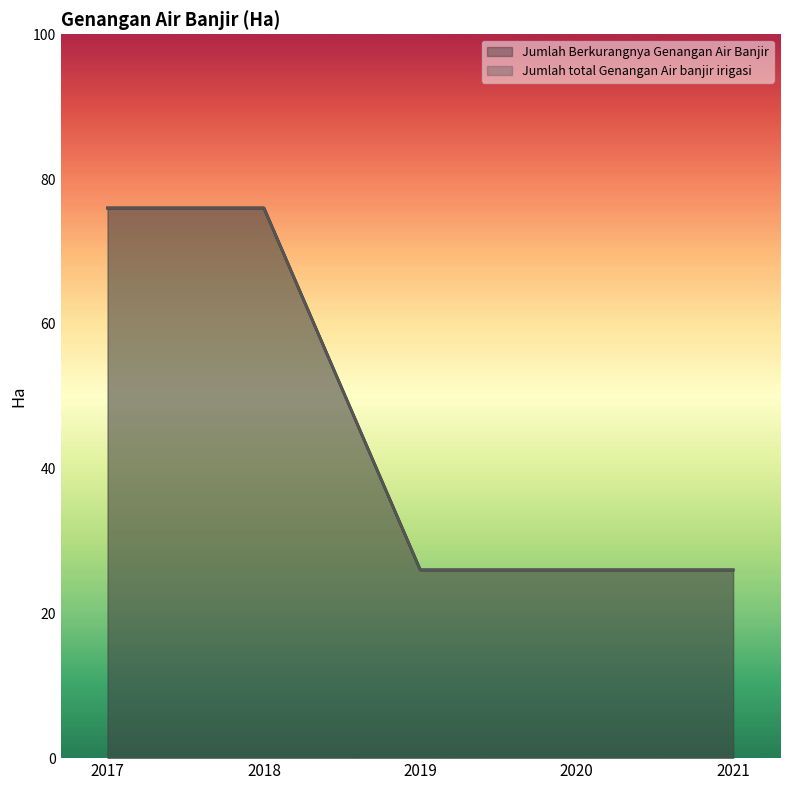

The Jumlah Berkurangnya Genangan Air Banjir series shows 26 at 2020. True or false?

True